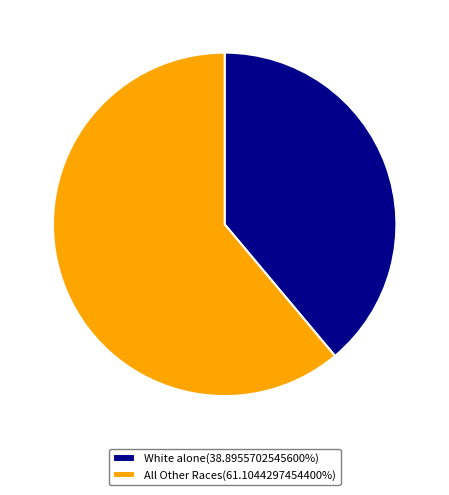

Do White alone(38.8955702545600%) and All Other Races(61.1044297454400%) together represent more than half of the pie?

Yes